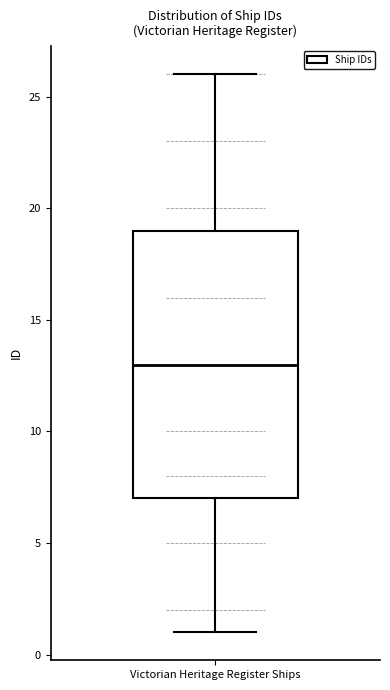

Read this box plot against the y-axis: the position of the median line, the range covered by the box, and the ends of both whiskers. The values are not printed on the chart, so give them approximately, as read against the axis.

median 13, box 7 to 19, whiskers 1 to 26